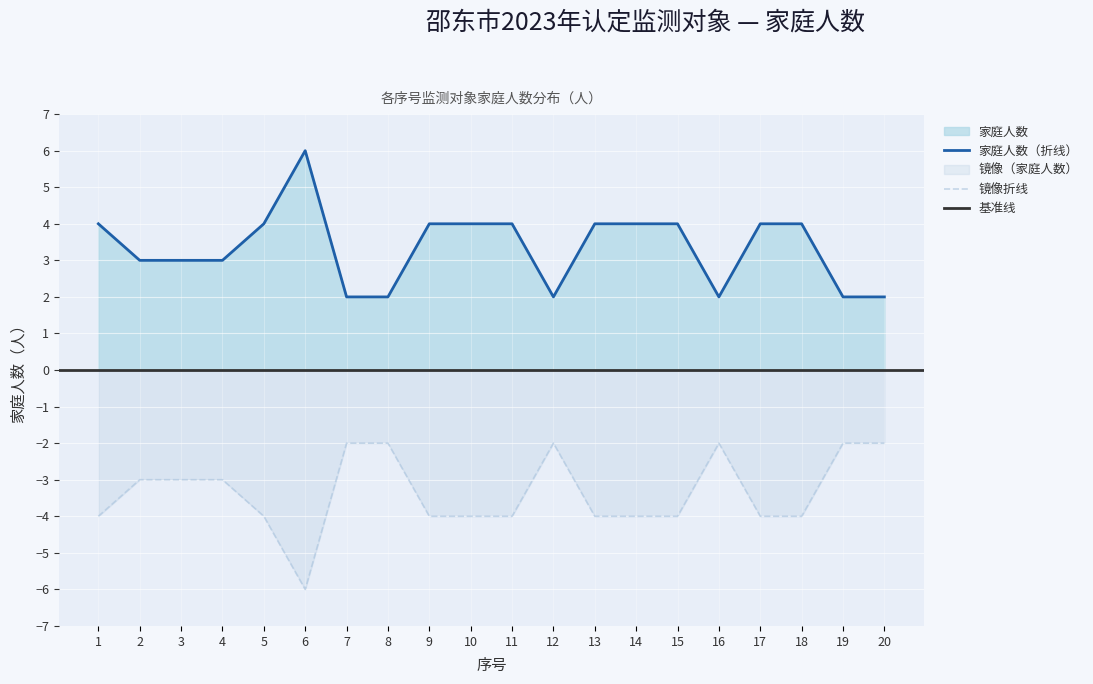

Count the number of values greater than 4.

1